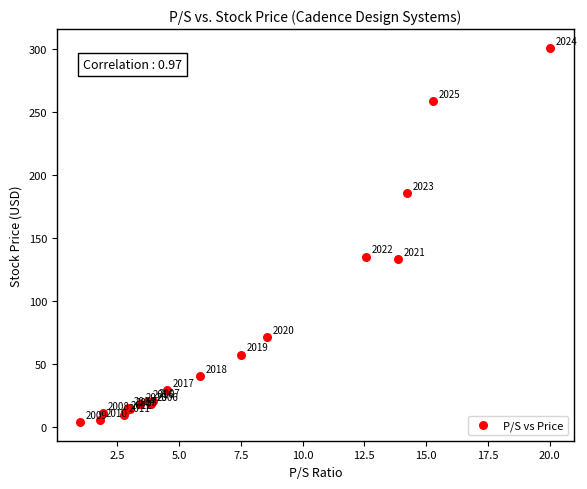

What Y value in the scatter plot is closest to 152?

135.2